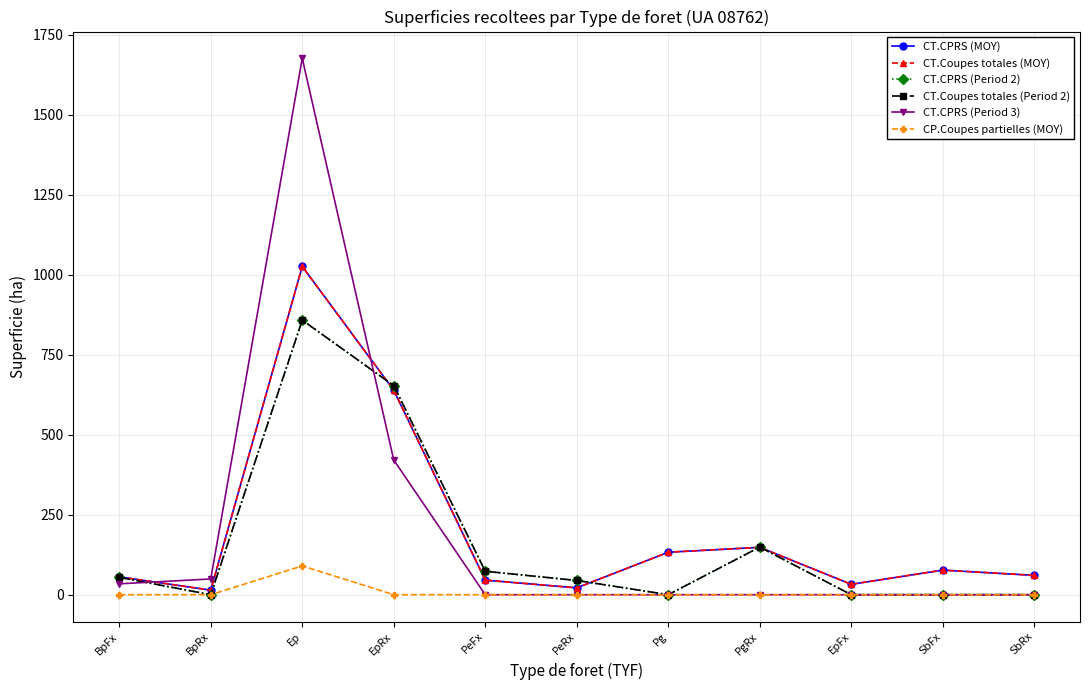

What is the label of the 7th point from the right?

PeFx